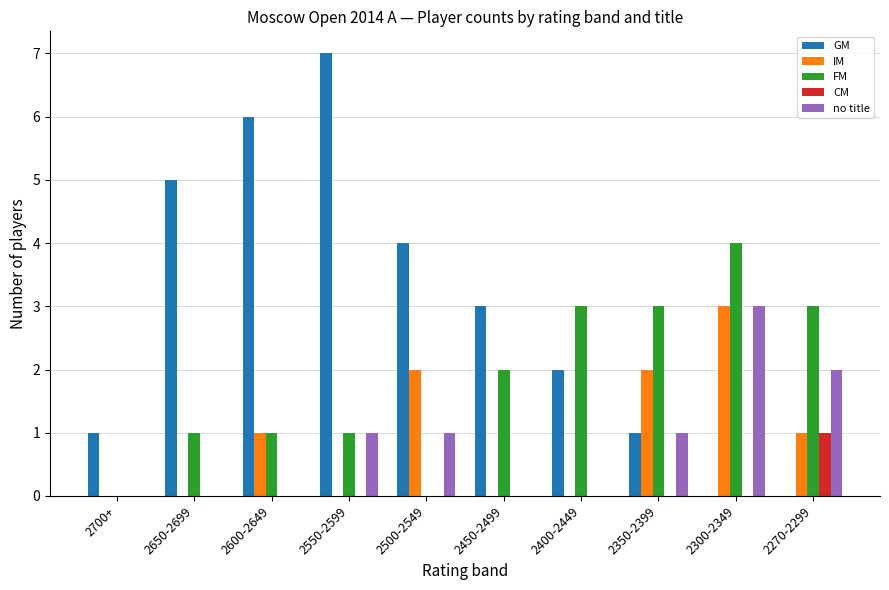

Count the no title values in the range 0 to 1.

8